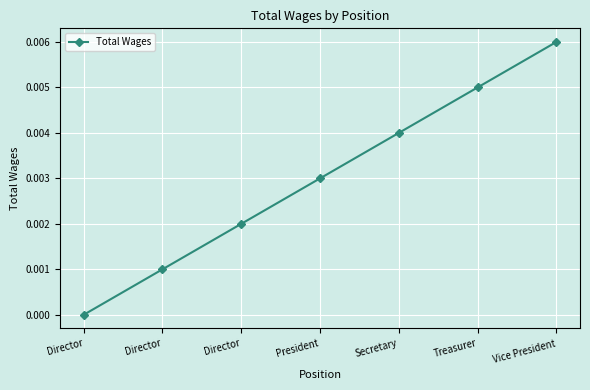

Where is the data nearest to the value 0?

Director